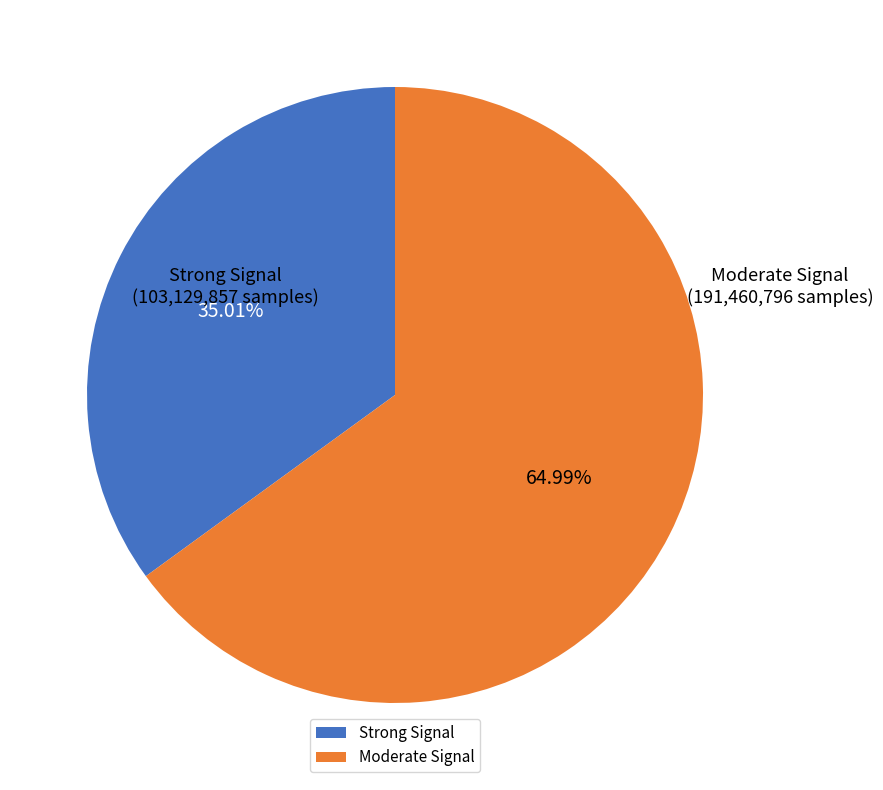

Does any single category account for the majority?

Yes